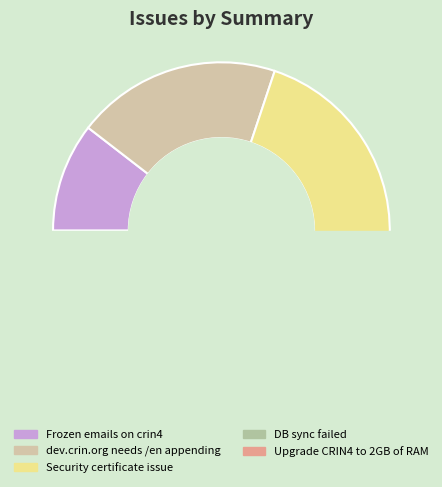

How many slices are in this pie chart?

5